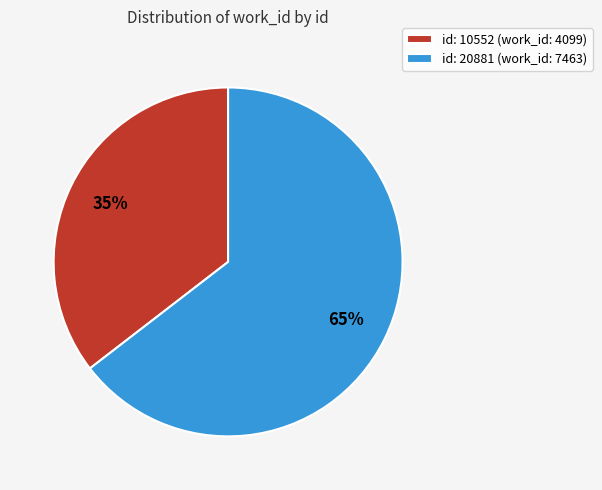

Is there any slice that represents more than half of the pie?

Yes